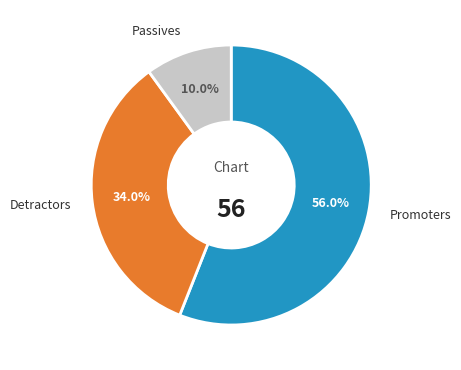

Is there a majority slice in this chart?

Yes